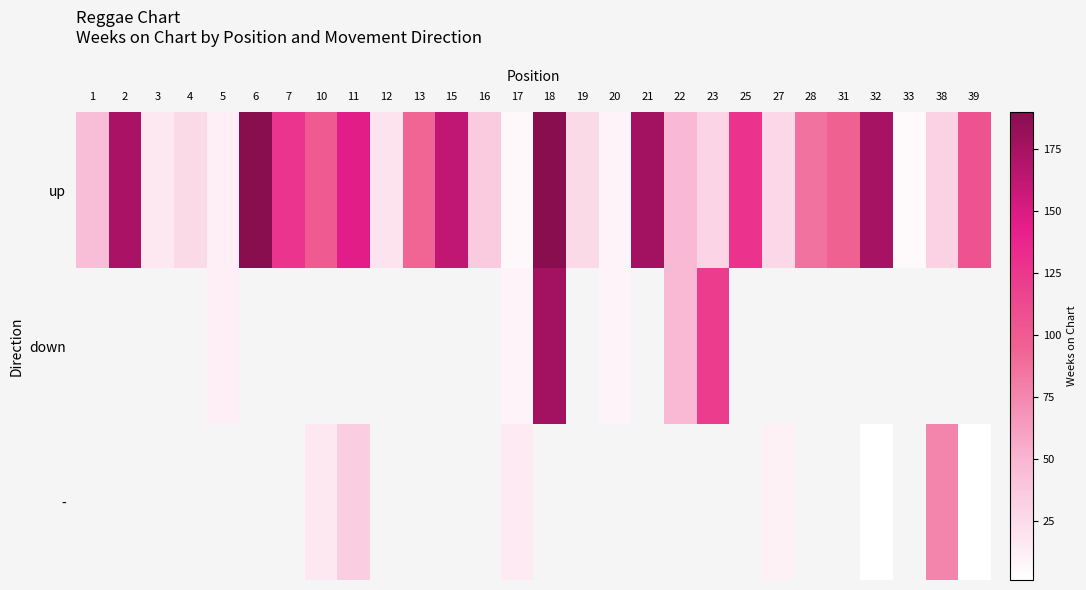

Between 18 and 38, which series saw the biggest shift?

up